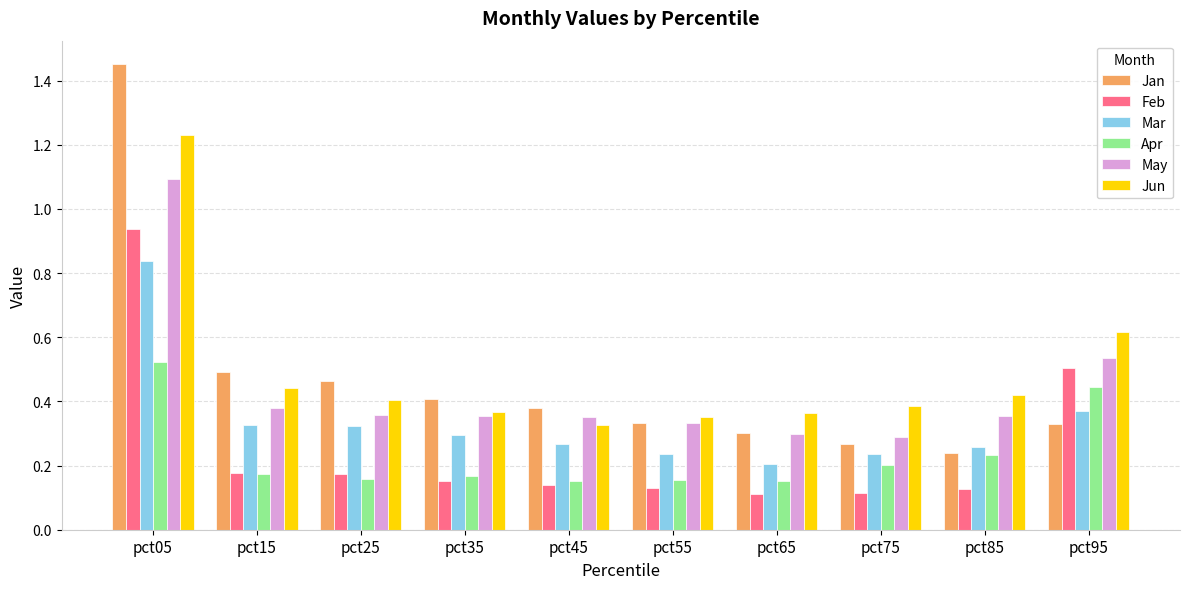

What is the total value across all series at pct25?

1.9